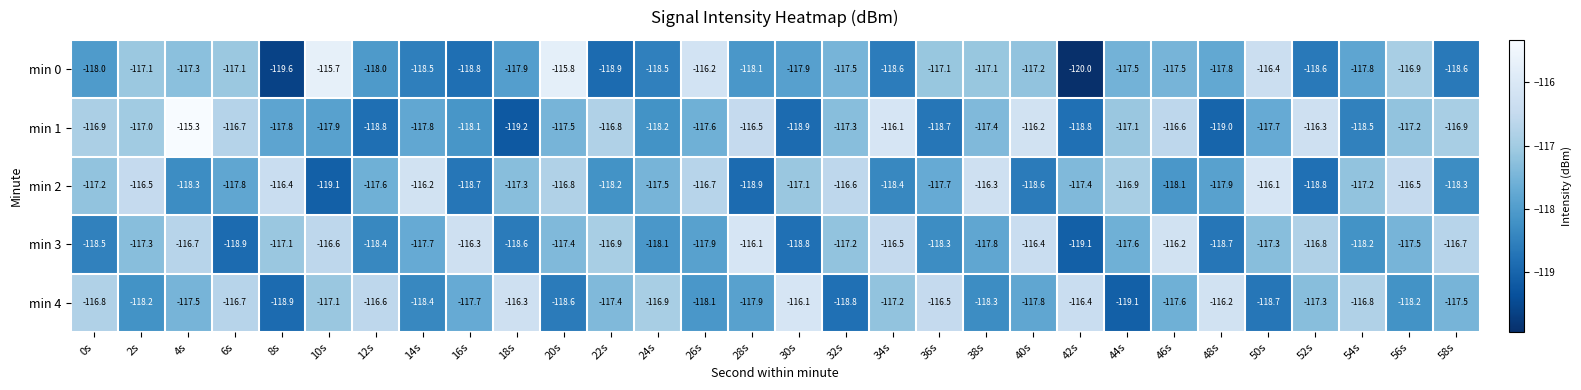

The min 4 series shows -116.4 at 42s. True or false?

True